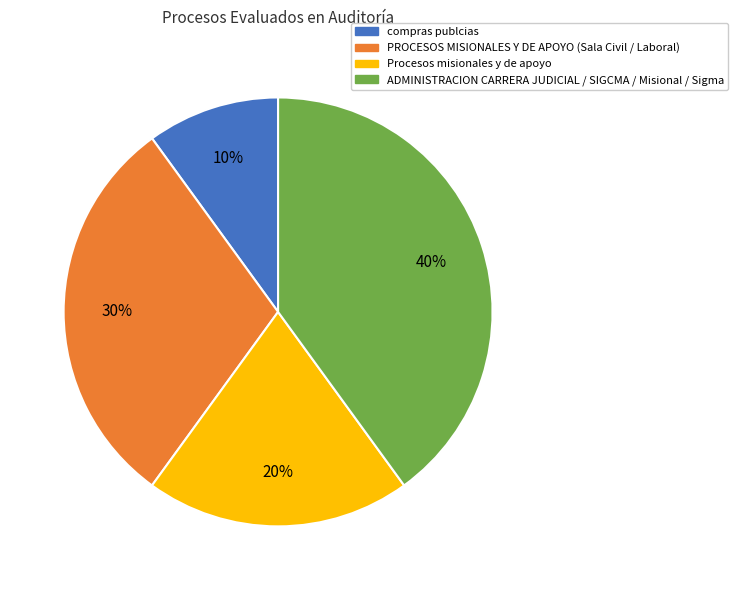

Combined, do PROCESOS MISIONALES Y DE APOYO (Sala Civil / Laboral) and compras publcias account for over 50%?

No